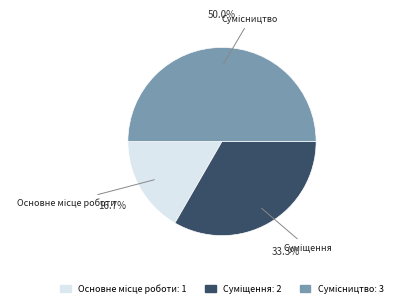

Is it true that Основне місце роботи is 29% of the pie?

False